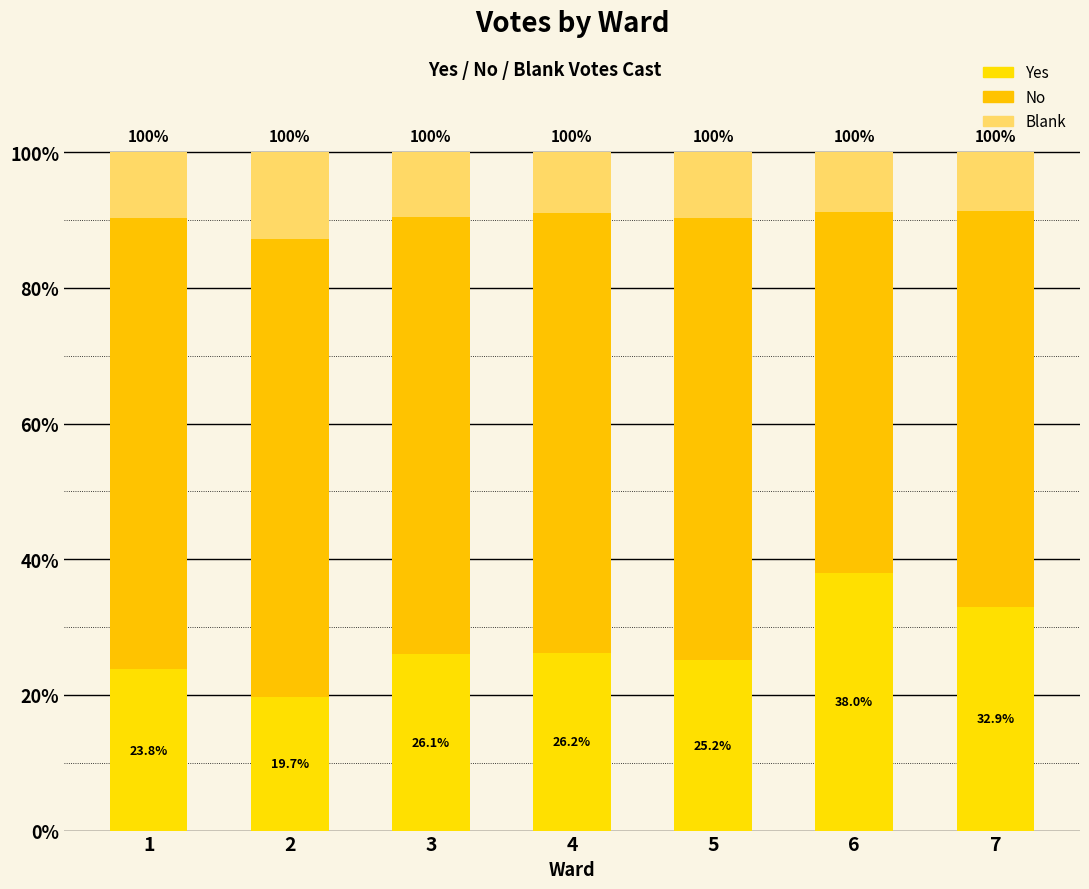

True or false: Yes has a value of 26.2 at 4.

True